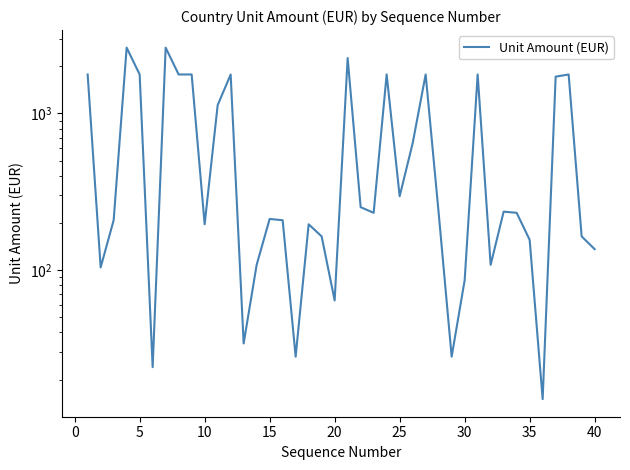

What is the average value?

767